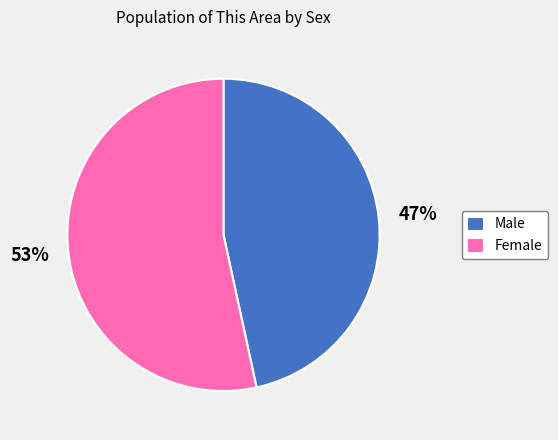

Is it true that Male is 47% of the pie?

True